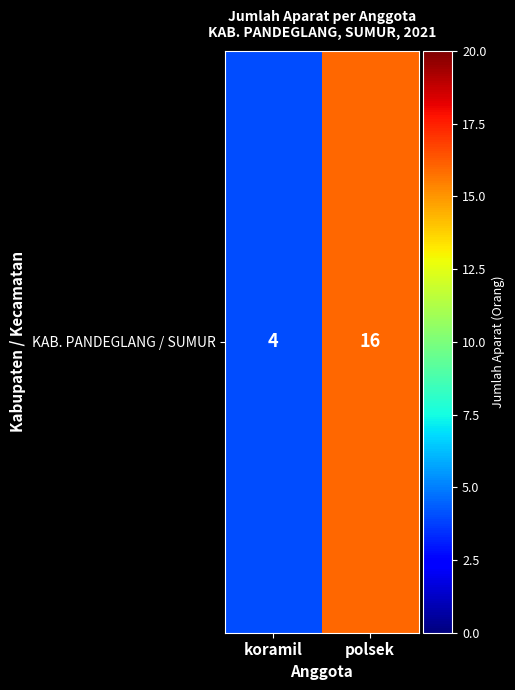

Rank the categories by value from highest to lowest.

polsek, koramil